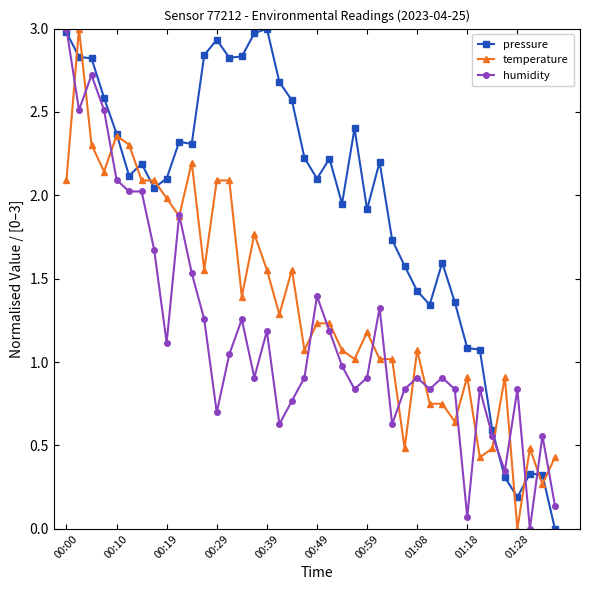

Does the chart have visible grid lines?

No